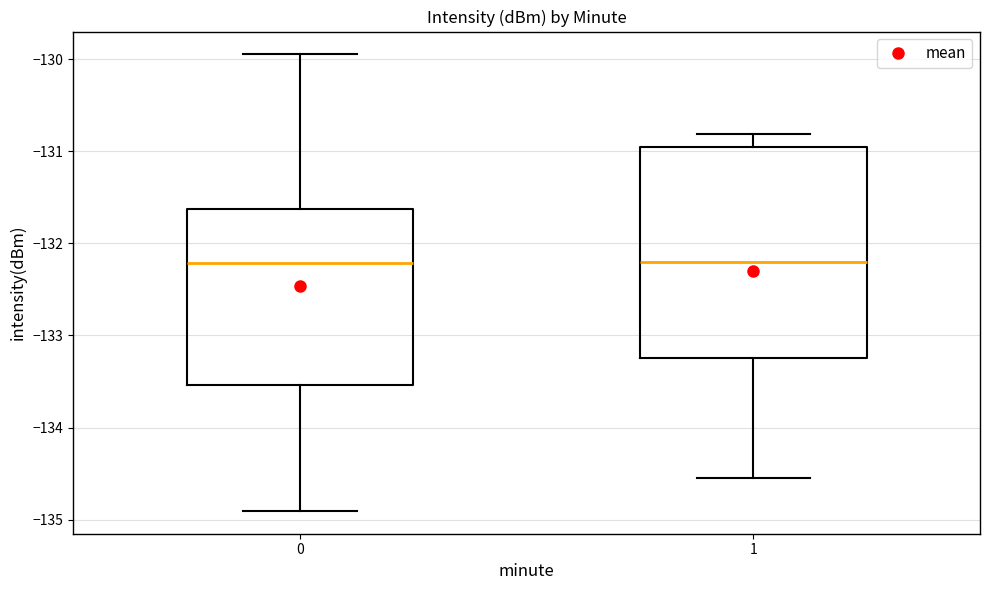

Reading left to right, transcribe this box plot: for each box, give where its median line is, the range the box spans, and where its two whiskers end, as read against the y-axis. The values are not printed on the chart, so give them approximately, as read against the axis.

0: median -132.2, box -133.5 to -131.6, whiskers -134.9 to -129.9
1: median -132.2, box -133.2 to -131.0, whiskers -134.5 to -130.8